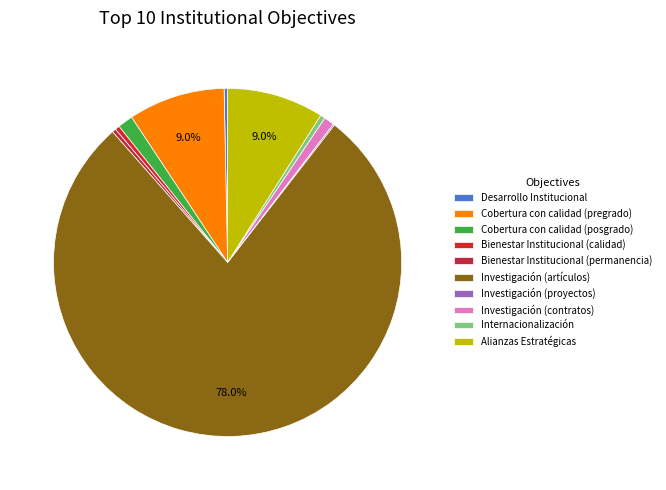

Is there any slice that represents more than half of the pie?

Yes